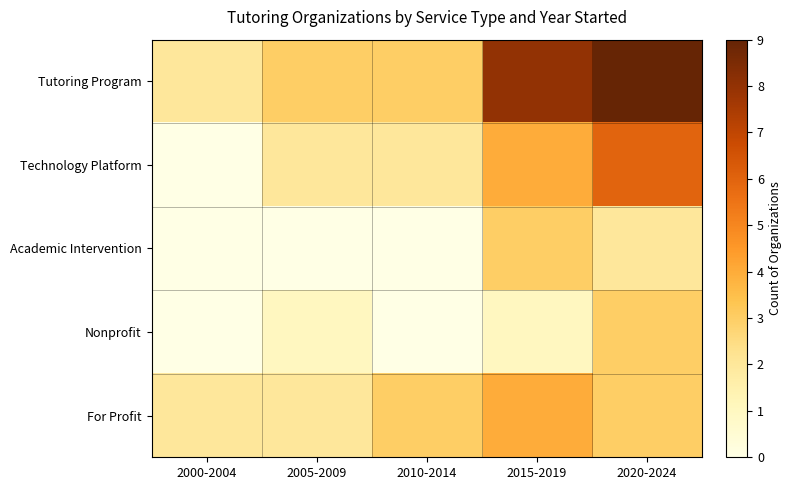

Reading left to right, transcribe all the data shown in this chart.

Tutoring Program: 2000-2004=2	2005-2009=3	2010-2014=3	2015-2019=8	2020-2024=9
Technology Platform: 2000-2004=0	2005-2009=2	2010-2014=2	2015-2019=4	2020-2024=6
Academic Intervention: 2000-2004=0	2005-2009=0	2010-2014=0	2015-2019=3	2020-2024=2
Nonprofit: 2000-2004=0	2005-2009=1	2010-2014=0	2015-2019=1	2020-2024=3
For Profit: 2000-2004=2	2005-2009=2	2010-2014=3	2015-2019=4	2020-2024=3